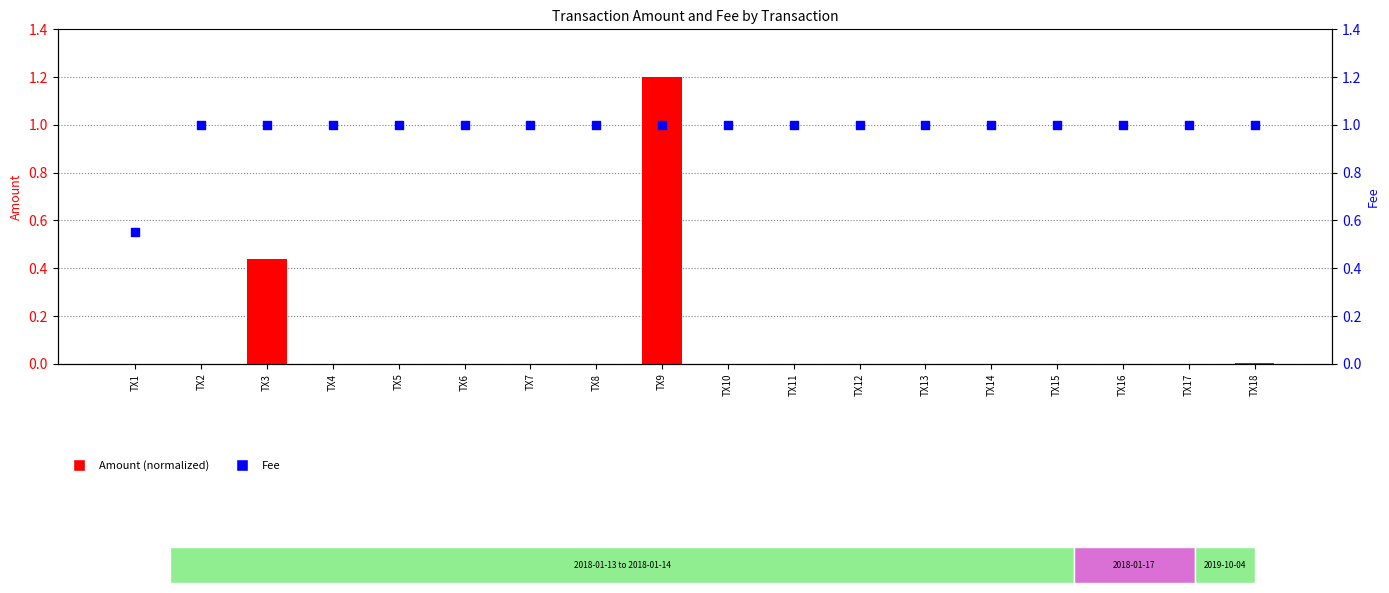

Which series contains the lowest Y value?

Amount (normalized)